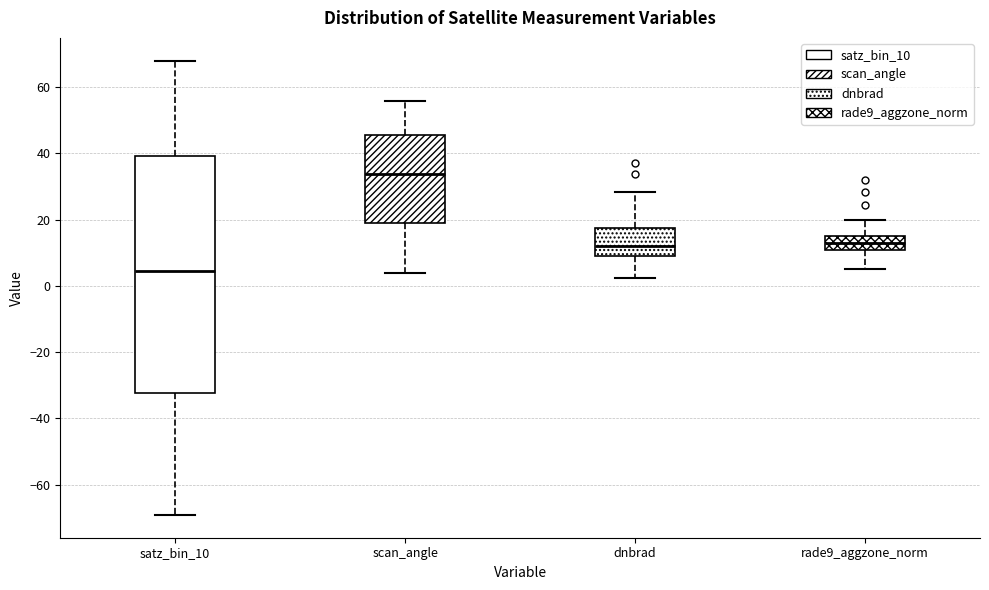

Which box has the lowest median line?

satz_bin_10